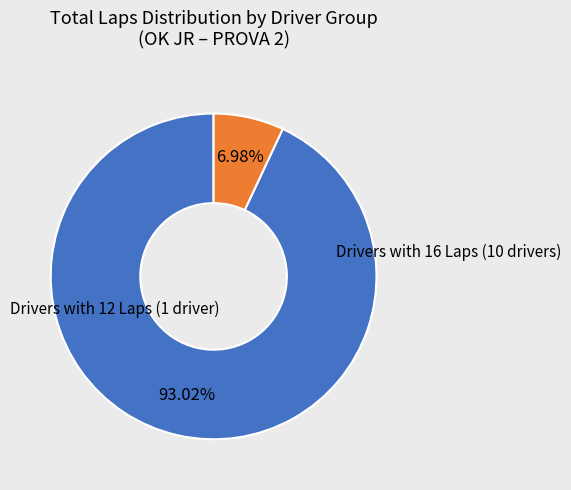

Is there a majority slice in this chart?

Yes